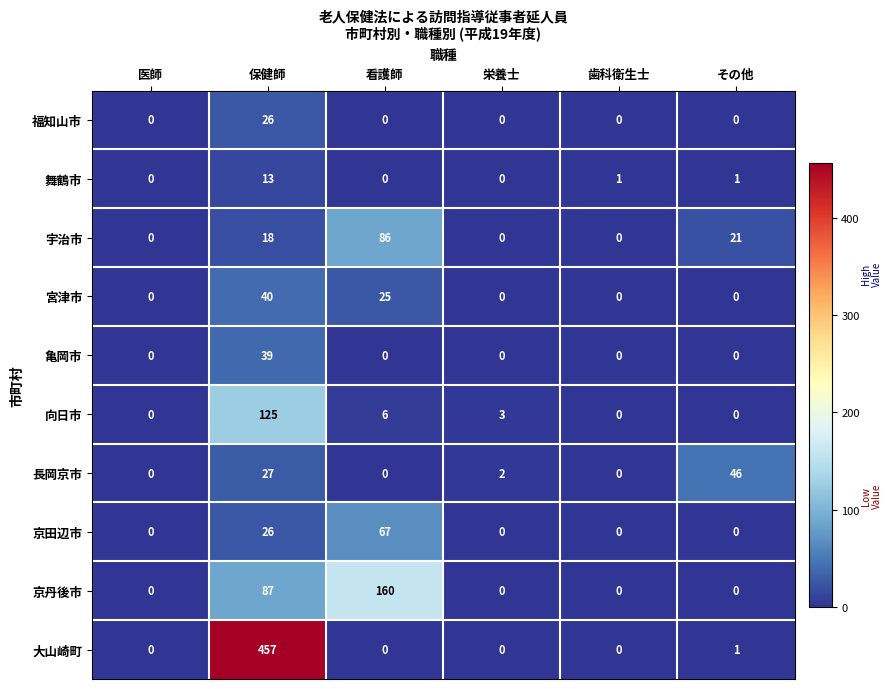

List the series in order of their peak value, lowest first.

舞鶴市, 福知山市, 亀岡市, 宮津市, 長岡京市, 京田辺市, 宇治市, 向日市, 京丹後市, 大山崎町